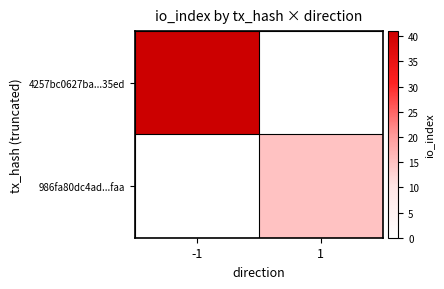

Count the number of categories in the chart.

2